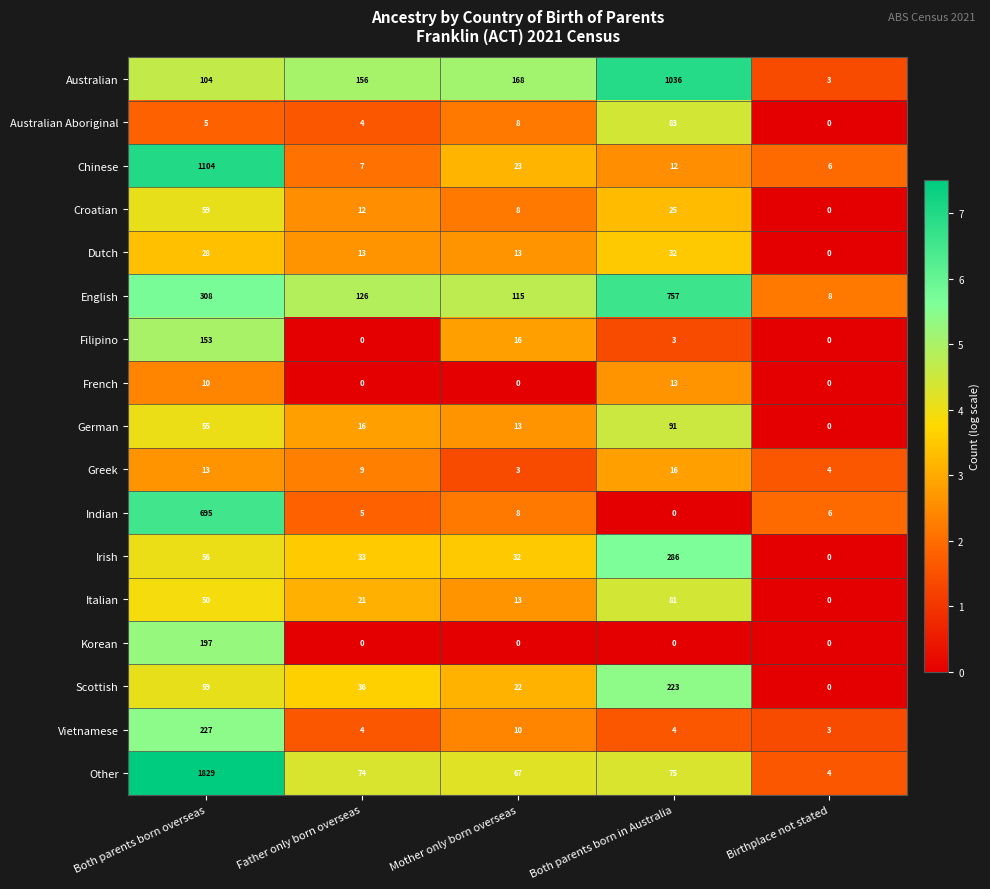

What is the difference between the German values at Both parents born in Australia and Birthplace not stated?

91